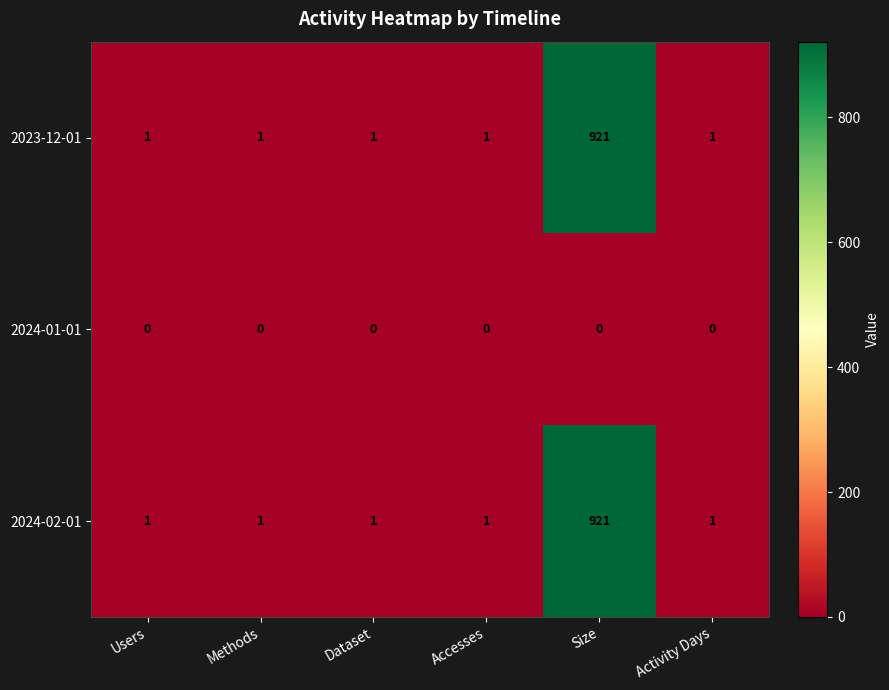

The 2024-02-01 series shows 2 at Methods. True or false?

False